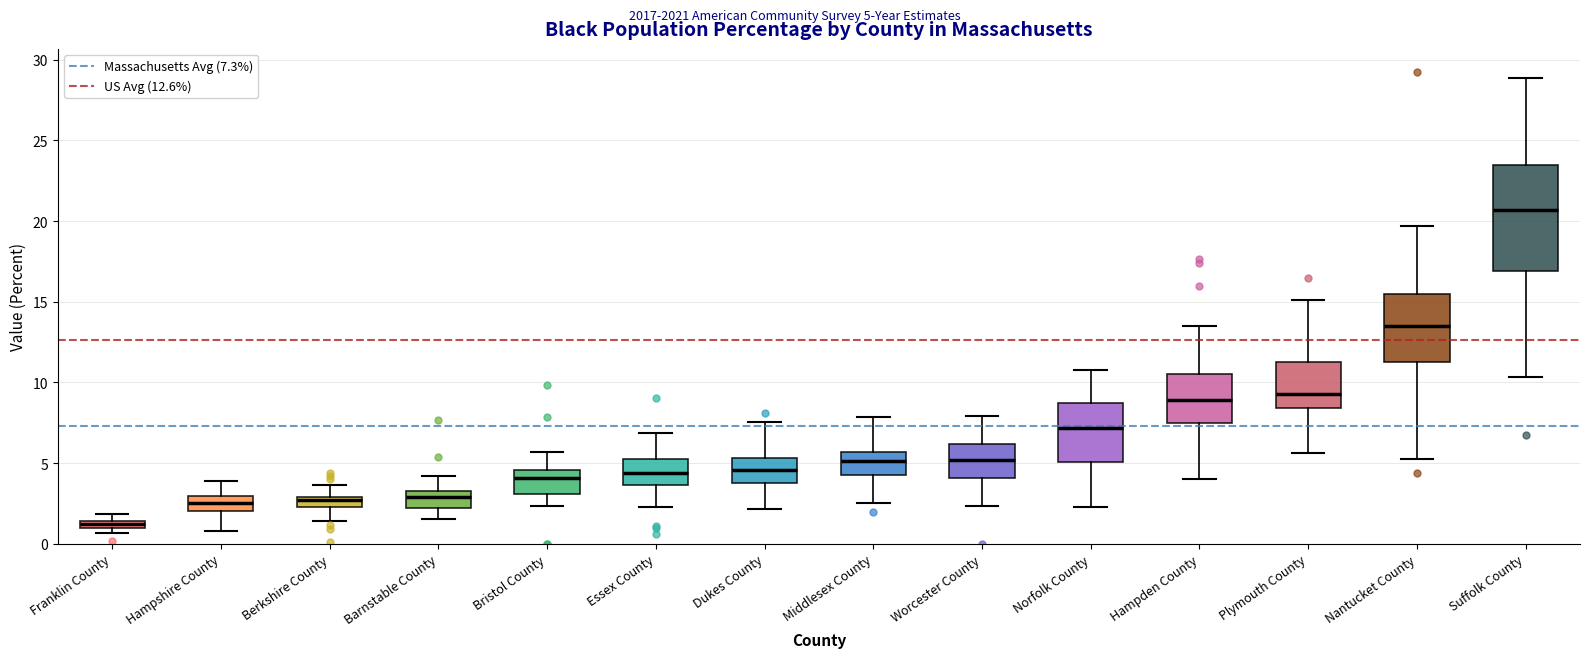

Where does the median line of the box for Dukes County sit on the y-axis? The values are not printed on the chart, so give them approximately, as read against the axis.

4.5